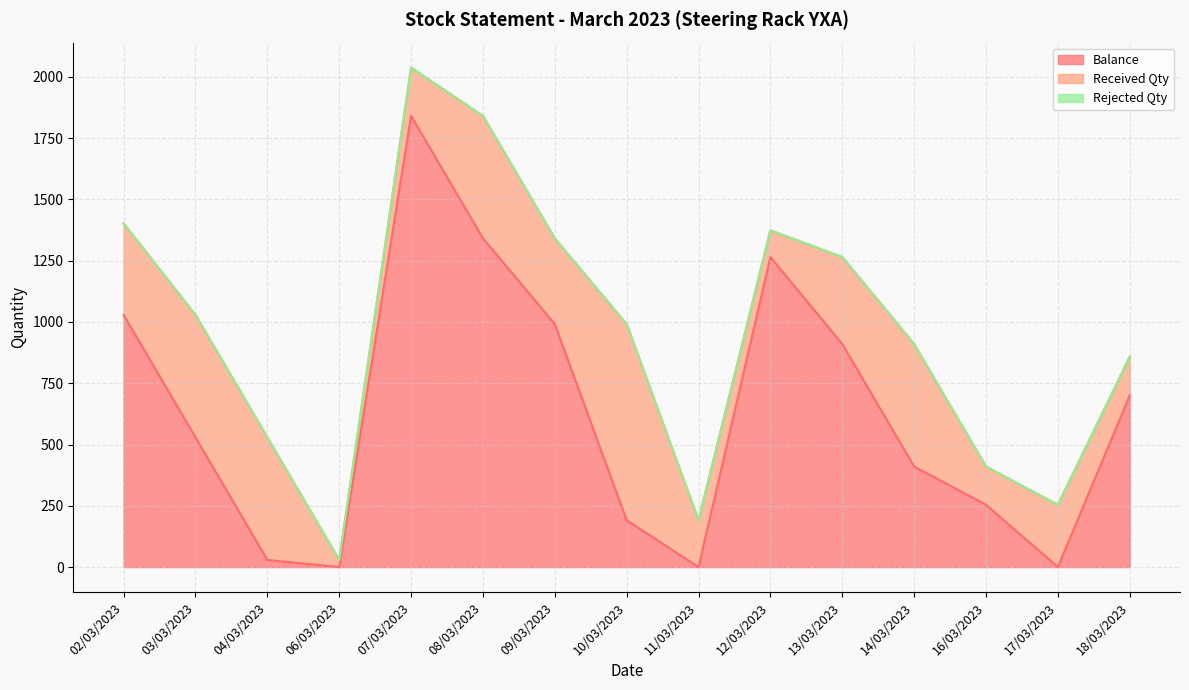

At which label does Balance reach its peak?

07/03/2023